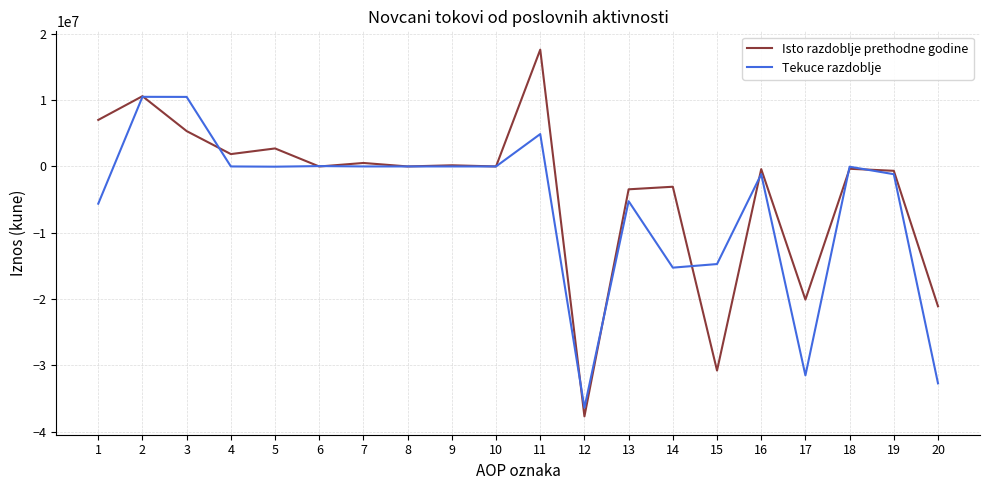

What is the sum of all Isto razdoblje prethodne godine values?

-71713789